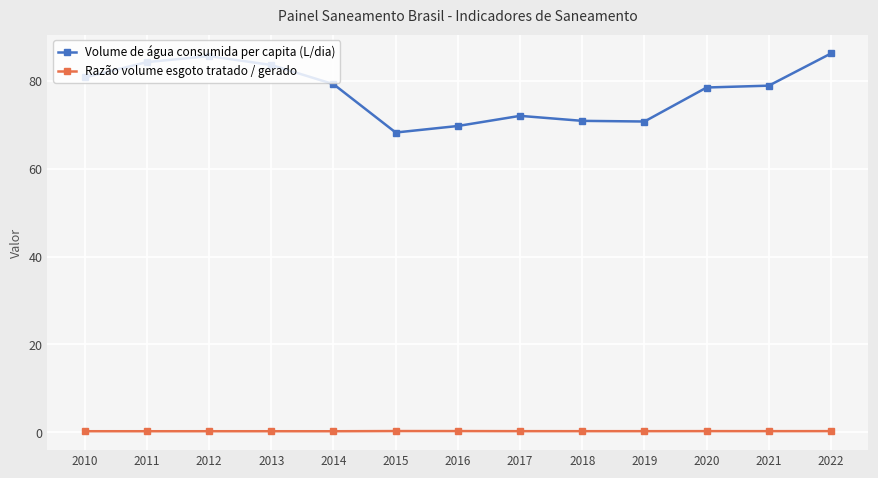

What are all the series names shown in the legend?

Volume de água consumida per capita (L/dia), Razão volume esgoto tratado / gerado